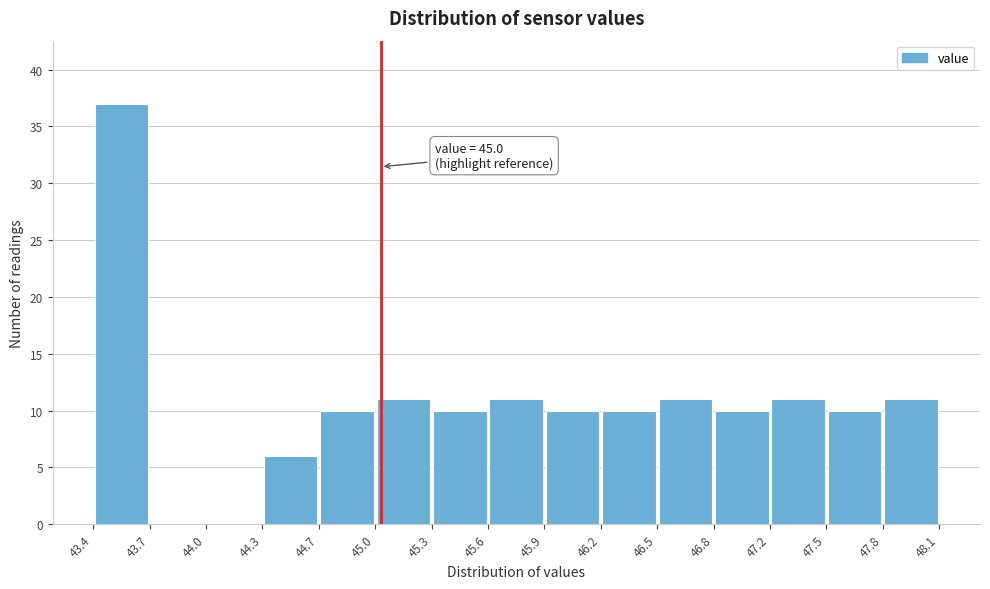

Over which range of the x-axis is the bar tallest?

43.4 to 43.7